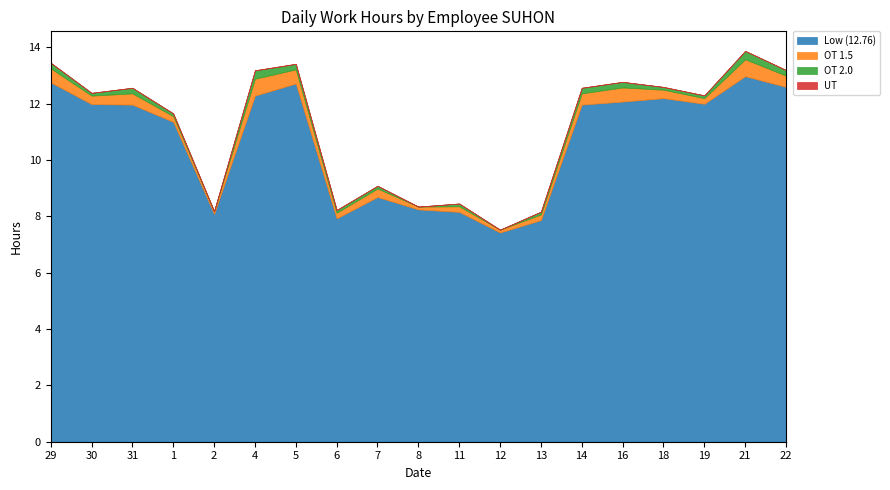

What are all the series names shown in the legend?

Low (12.76), OT 1.5, OT 2.0, UT